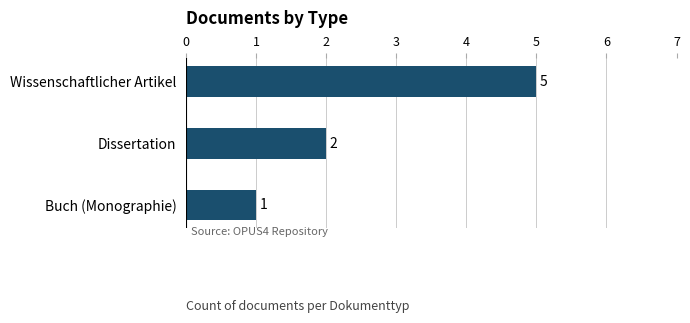

Rank the categories by value from highest to lowest.

Wissenschaftlicher Artikel, Dissertation, Buch (Monographie)